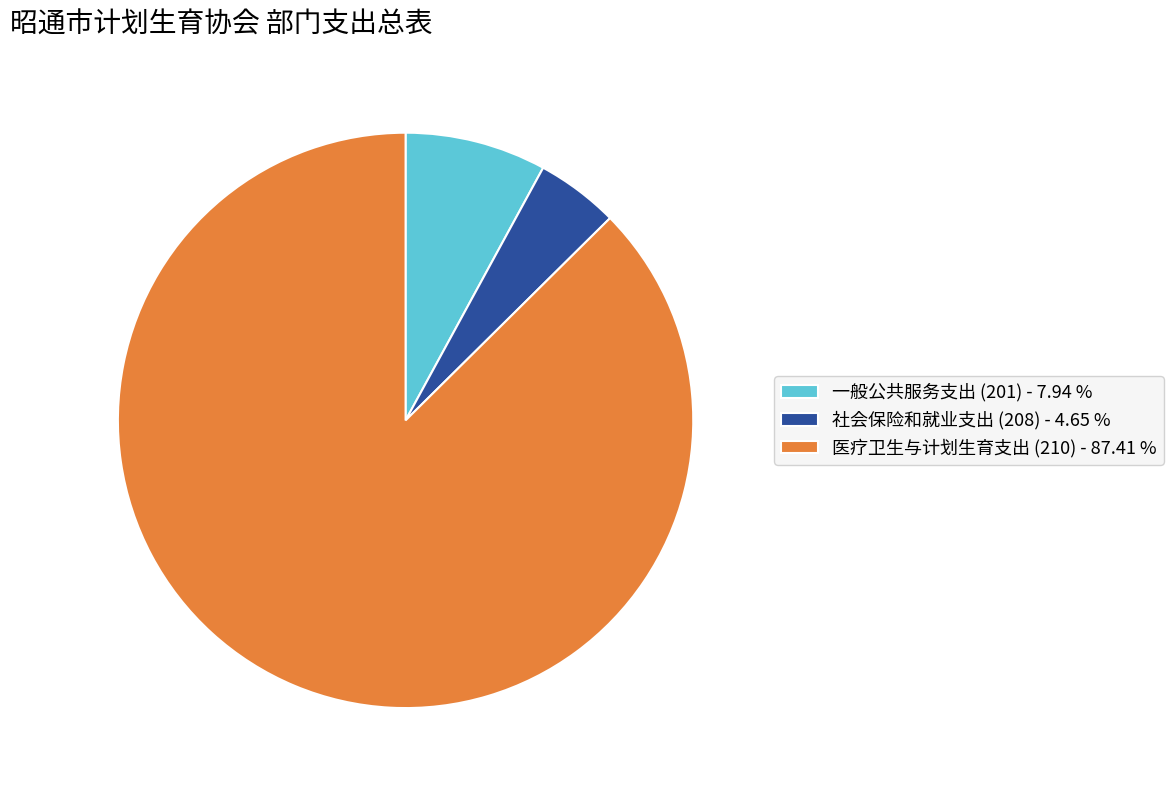

Do 社会保险和就业支出 (208) - 4.65 % and 一般公共服务支出 (201) - 7.94 % together represent more than half of the pie?

No